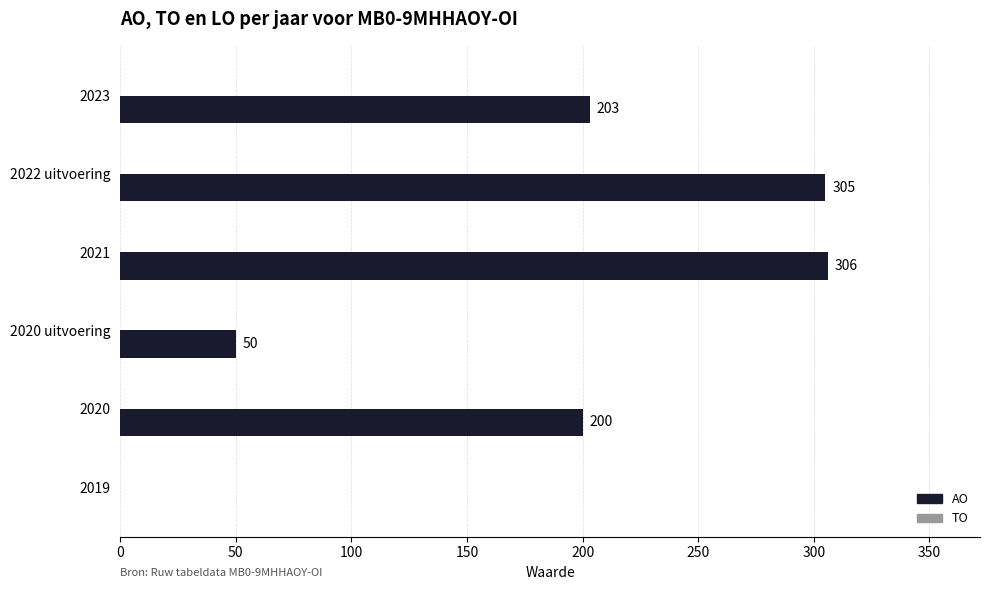

What is the maximum value shown in the chart?

306